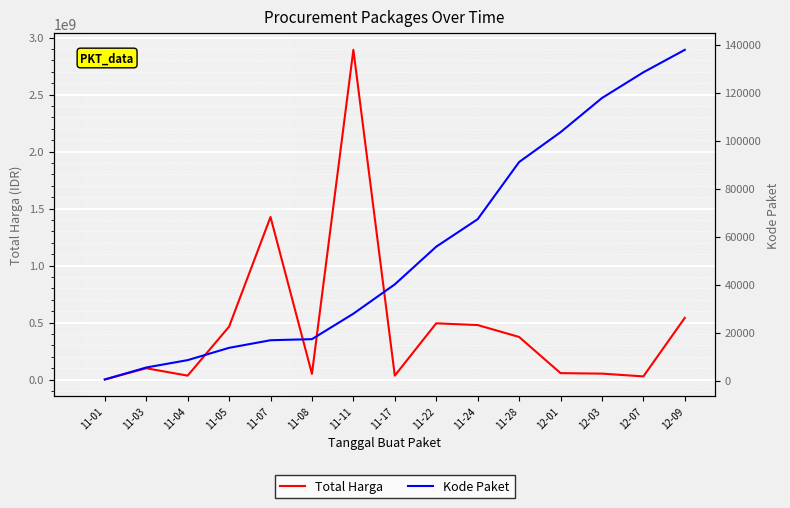

Does the chart display data point markers on the line(s)?

No